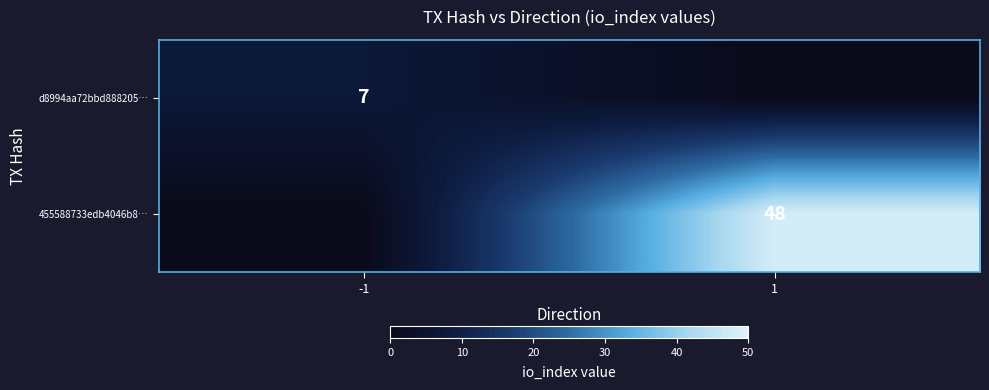

The value of 455588733edb4046b8… at 1 is 74. True or false?

False